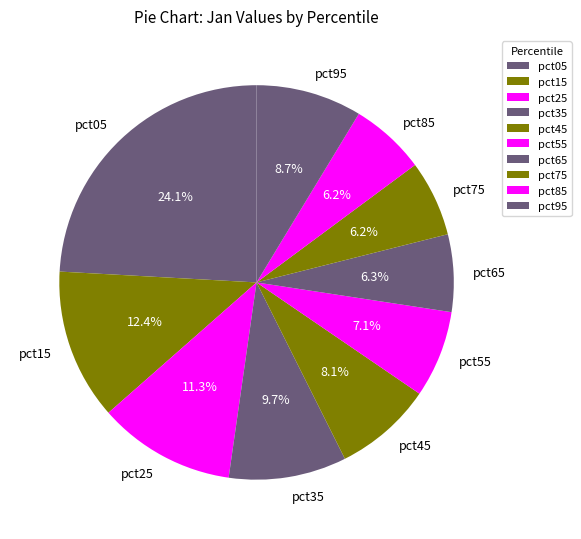

Between pct65 and pct55, which is larger?

pct55